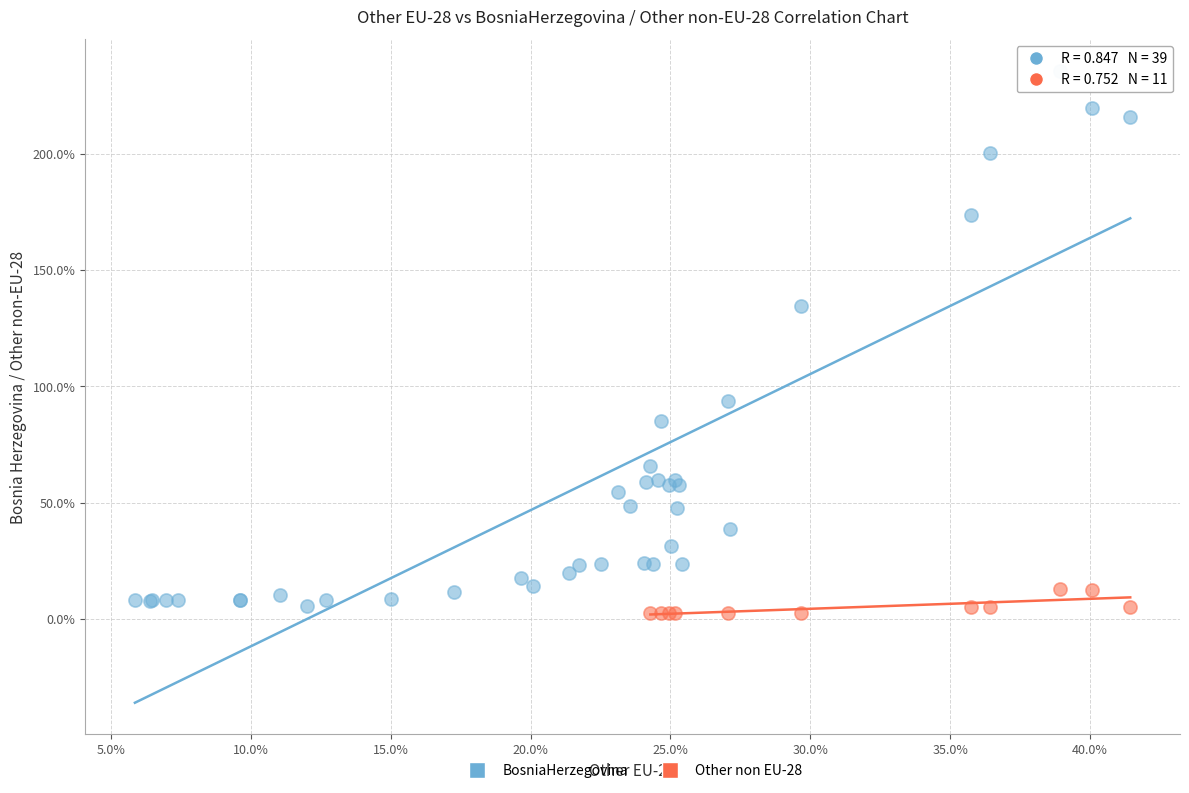

What are all the series names shown in the legend?

BosniaHerzegovina, Other non EU-28